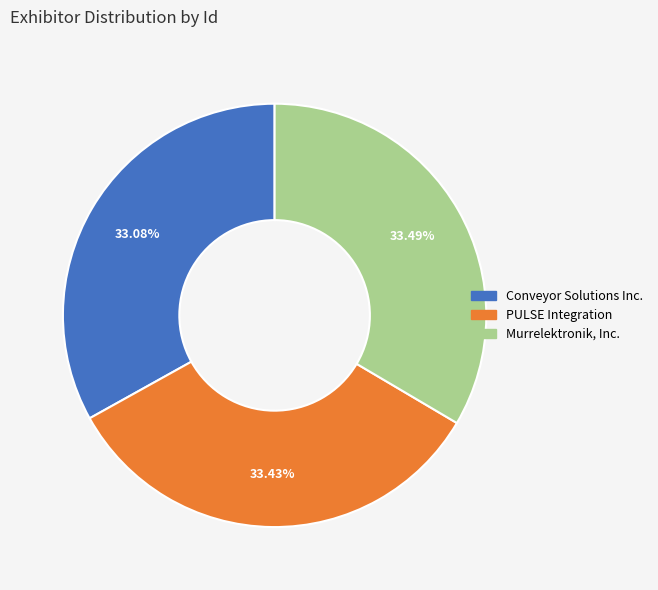

Combined, do Conveyor Solutions Inc. and Murrelektronik, Inc. account for over 50%?

Yes